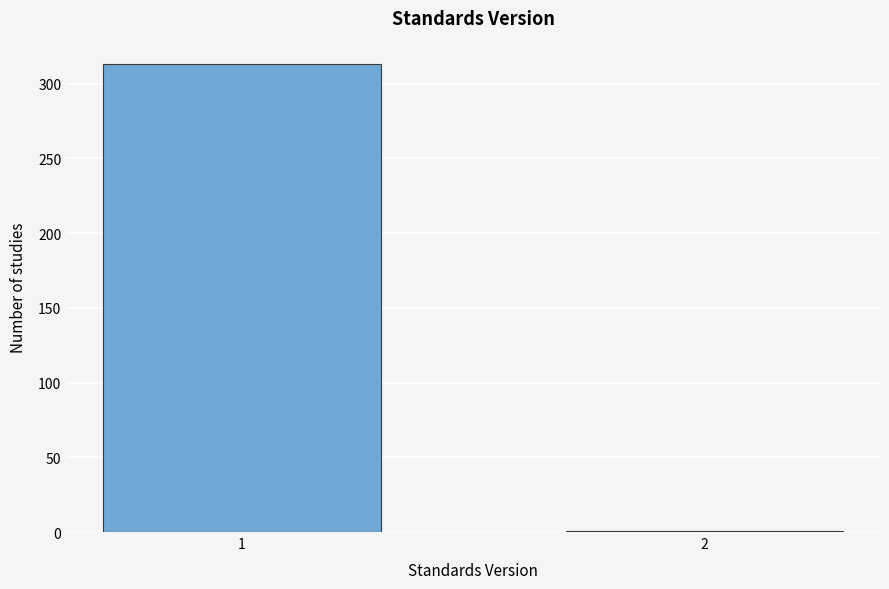

Reading right to left, what are all the values shown in this chart?

1	313